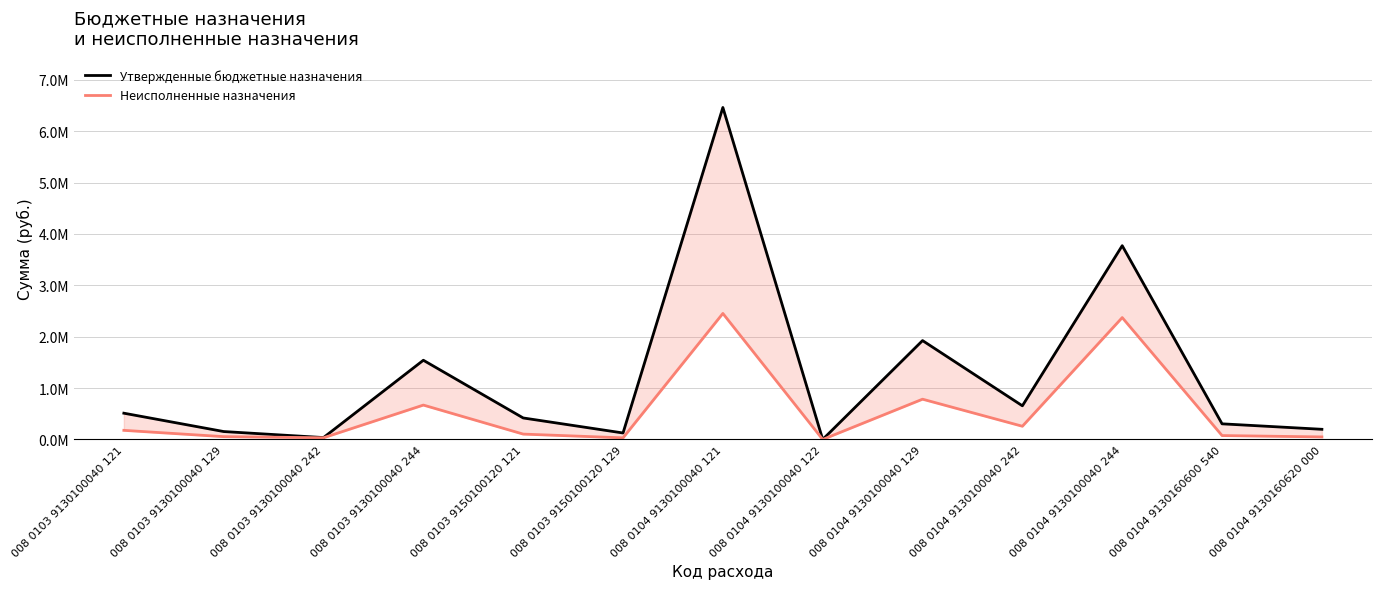

What is the total value across all series at 008 0103 9130100040 242?

70310.0